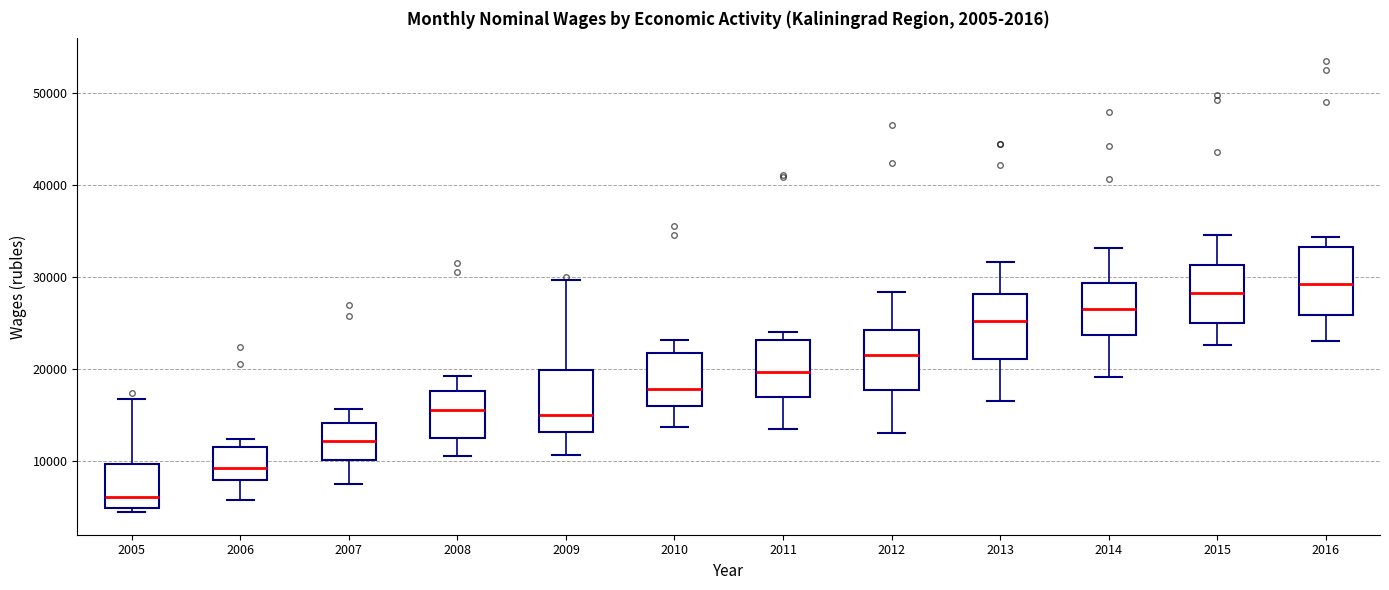

Reading left to right, transcribe this box plot: for each box, give where its median line is, the range the box spans, and where its two whiskers end, as read against the y-axis. The values are not printed on the chart, so give them approximately, as read against the axis.

2005: median 6000, box 5000 to 10000, whiskers 4000 to 17000
2006: median 9000, box 8000 to 12000, whiskers 6000 to 12000 (just above the box's upper edge)
2007: median 12000, box 10000 to 14000, whiskers 8000 to 16000
2008: median 16000, box 13000 to 18000, whiskers 11000 to 19000
2009: median 15000, box 13000 to 20000, whiskers 11000 to 30000
2010: median 18000, box 16000 to 22000, whiskers 14000 to 23000
2011: median 20000, box 17000 to 23000, whiskers 14000 to 24000
2012: median 22000, box 18000 to 24000, whiskers 13000 to 28000
2013: median 25000, box 21000 to 28000, whiskers 17000 to 32000
2014: median 26000, box 24000 to 29000, whiskers 19000 to 33000
2015: median 28000, box 25000 to 31000, whiskers 23000 to 35000
2016: median 29000, box 26000 to 33000, whiskers 23000 to 34000